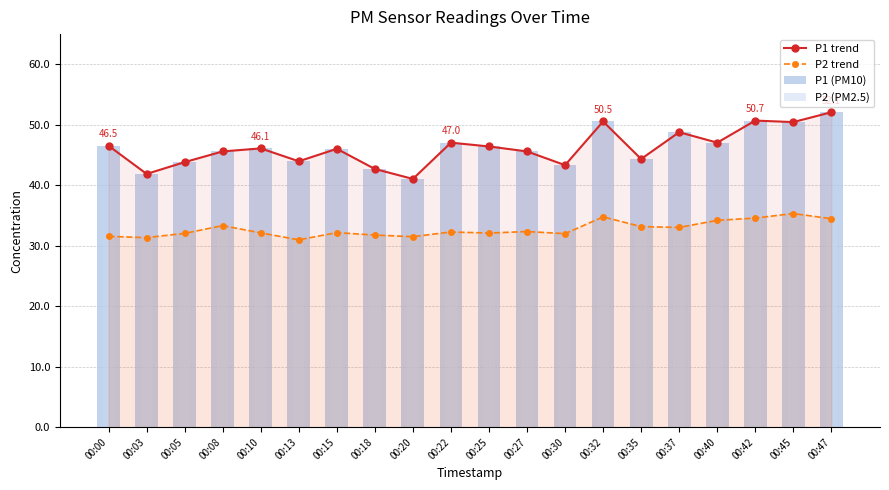

What is the average value of the P2 (PM2.5) series?

32.8